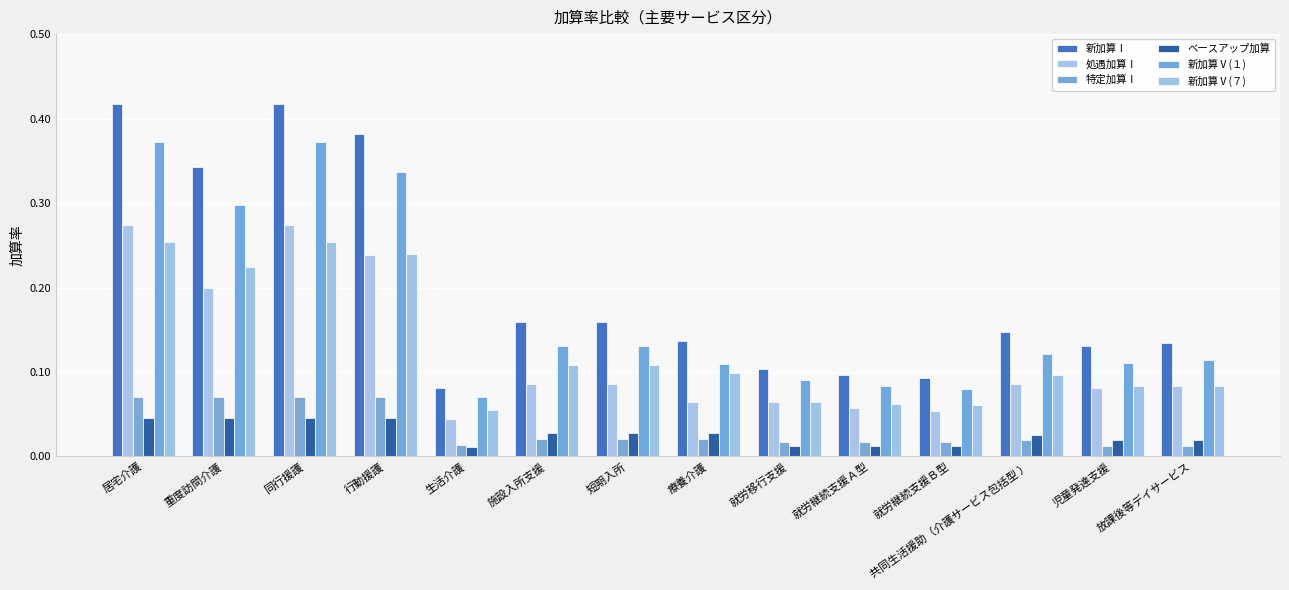

How many ベースアップ加算 values are between 0 and 1?

14